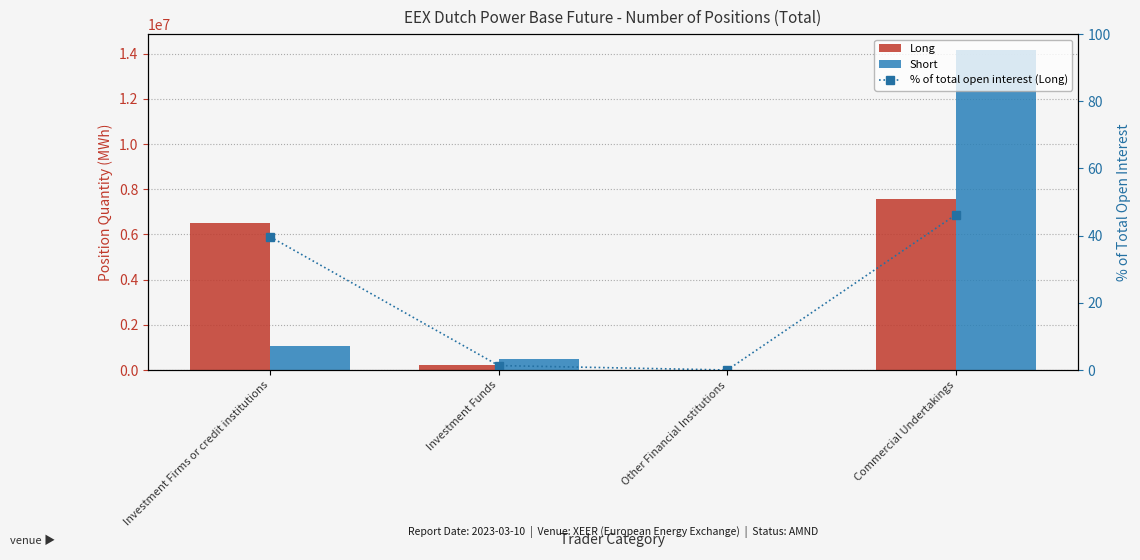

Rank the series at Investment Funds from lowest to highest value.

% of total open interest (Long), Long, Short